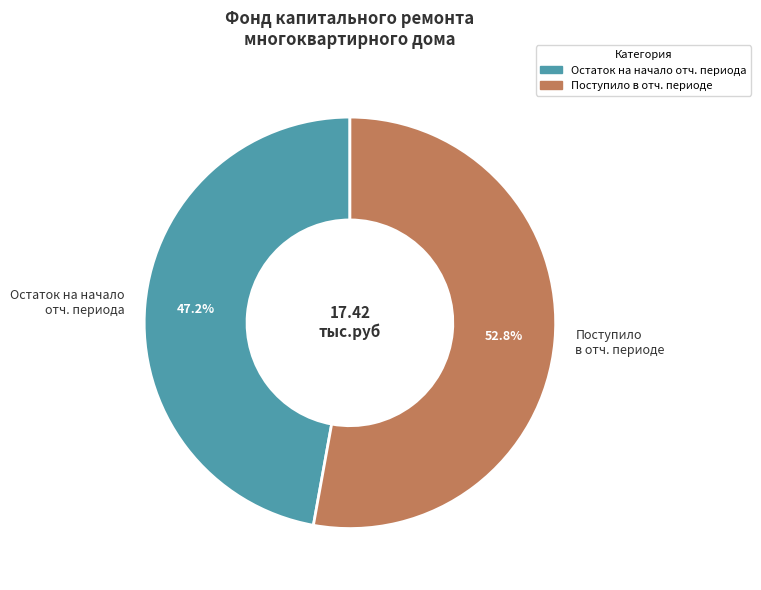

Which has a higher value, Поступило в отч. периоде or Остаток на начало отч. периода?

Поступило в отч. периоде